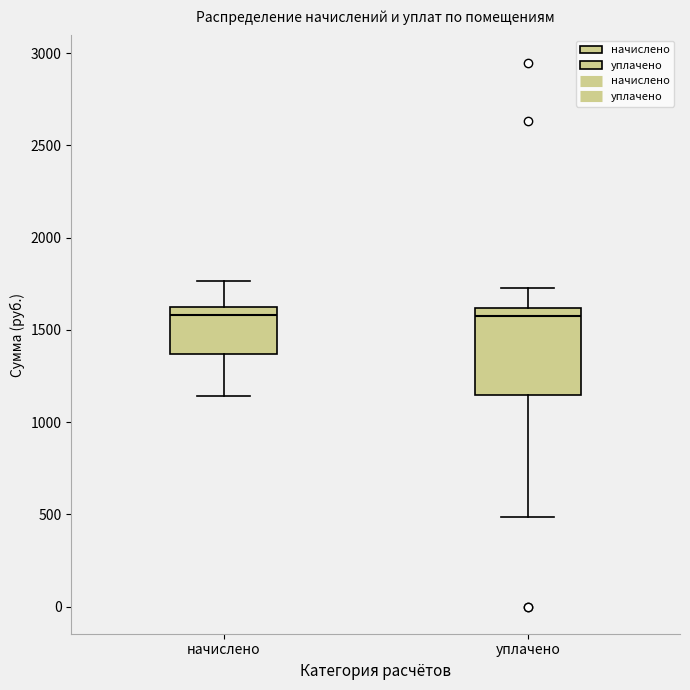

Which box is the tallest, from its lower edge to its upper edge?

уплачено